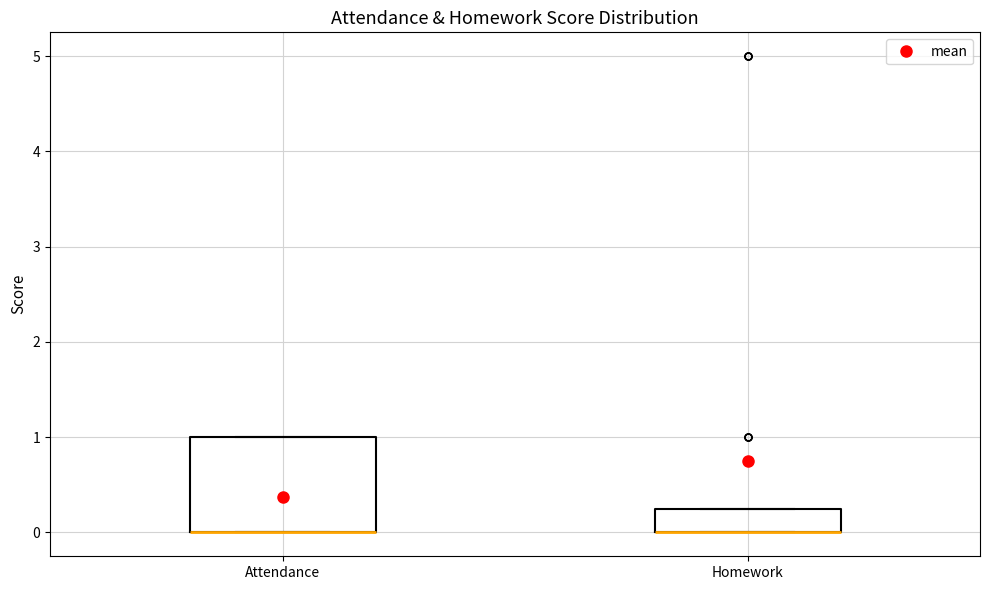

Reading left to right, read every box against the y-axis: the position of its median line, the range the box covers, and the ends of its whiskers. The values are not printed on the chart, so give them approximately, as read against the axis.

Attendance: median 0.0 (drawn on the box's lower edge), box 0.0 to 1.0, whiskers 0.0 to 1.0
Homework: median 0.0 (drawn on the box's lower edge), box 0.0 to 0.3, whiskers 0.0 to 0.3